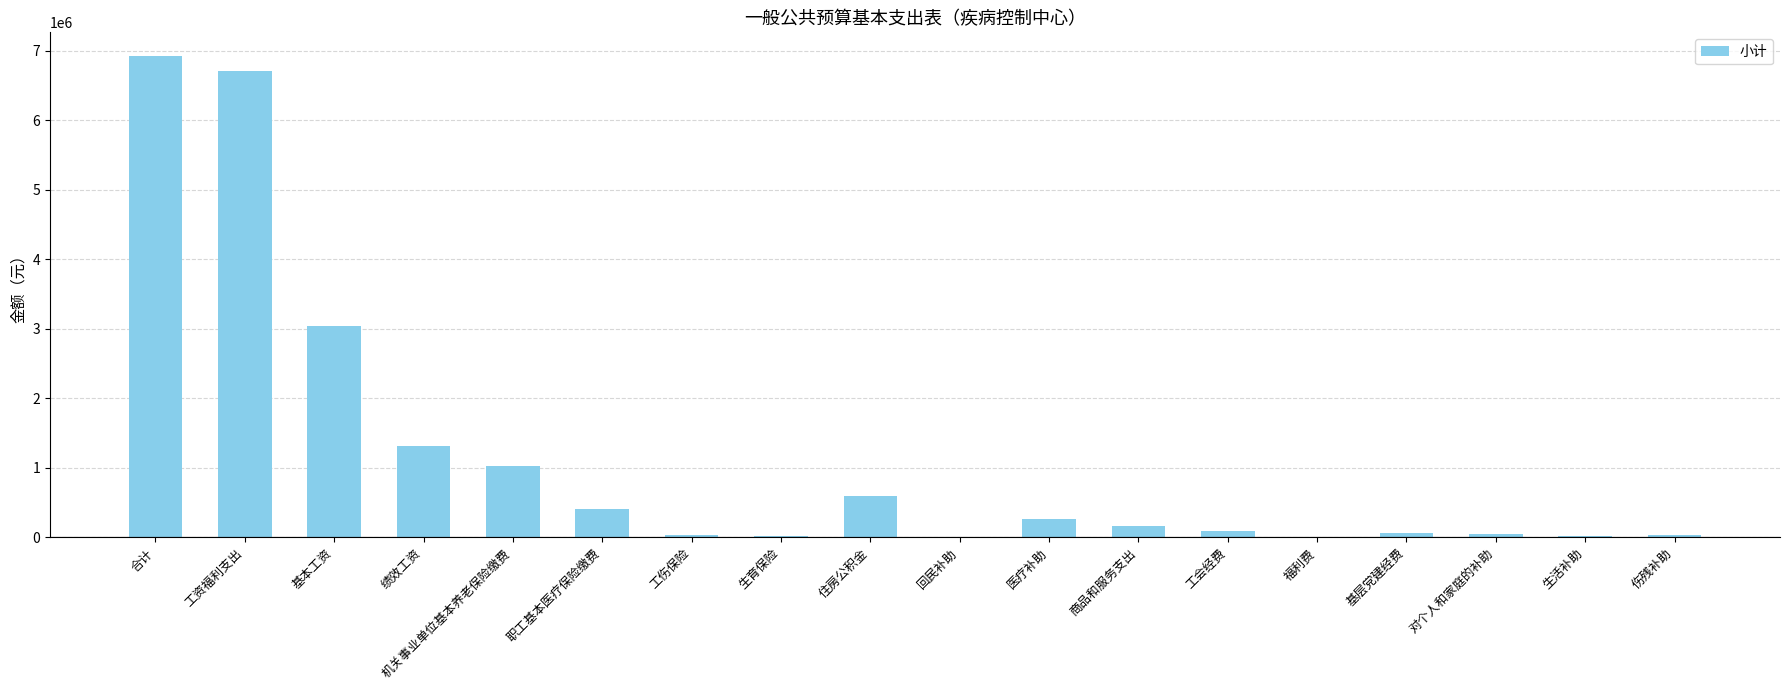

True or false: the data shows 588912.5 at 住房公积金.

True